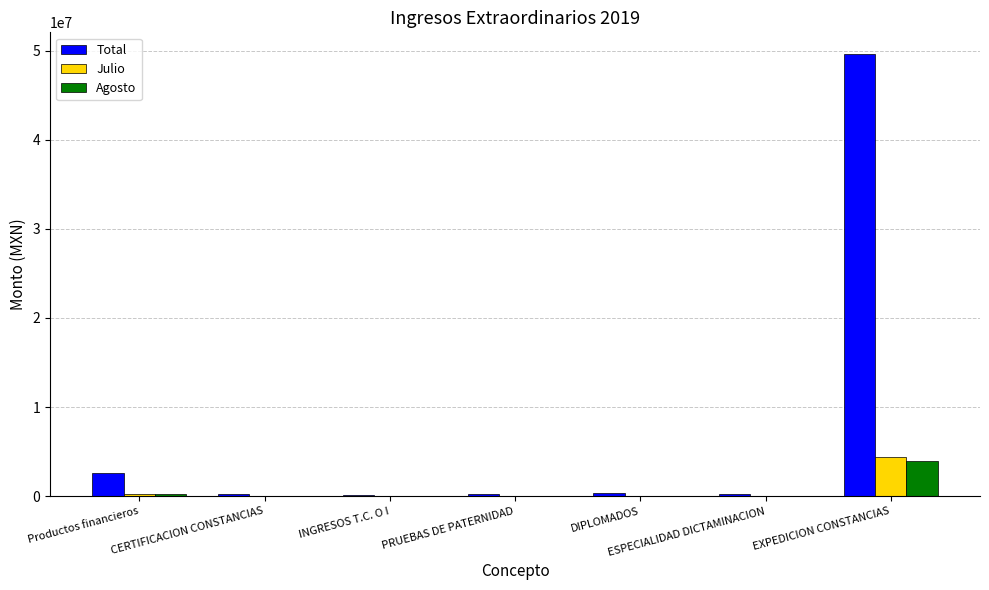

Which label corresponds to the largest value in the chart?

EXPEDICION CONSTANCIAS